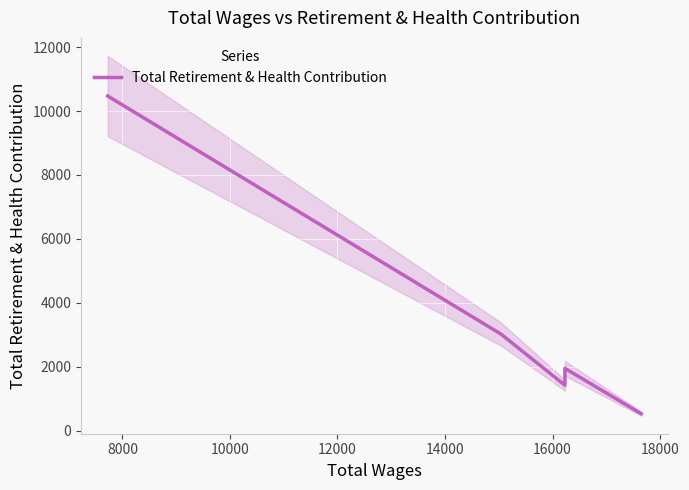

How many points are higher than both their immediate neighbors (excluding endpoints)?

1